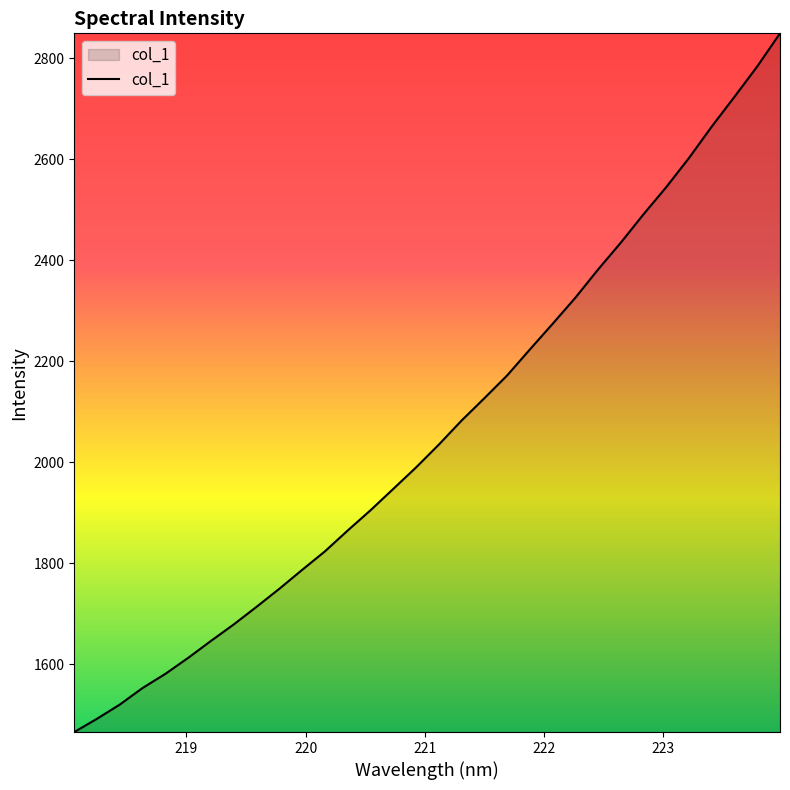

What is the difference between the maximum and minimum values?

1384.1